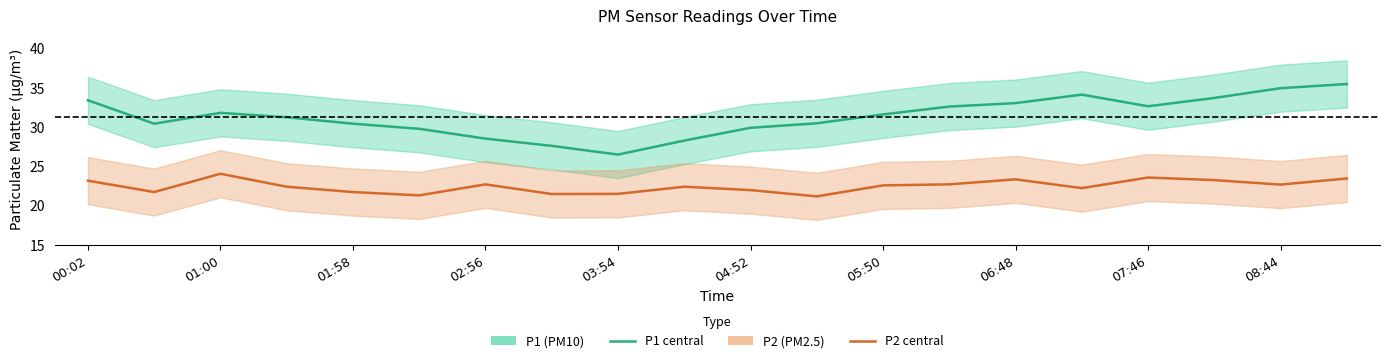

How many series are shown in this chart?

2